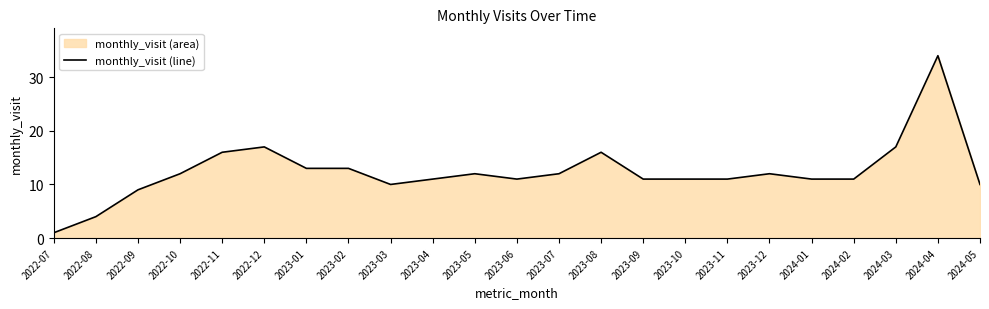

How many interior local peaks (higher than both neighbors) does the data have?

5